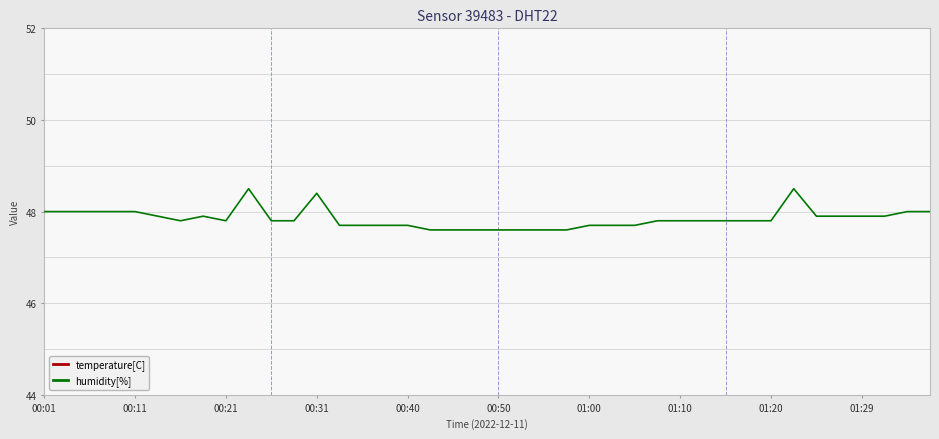

Which series has the largest total across all categories?

humidity[%]